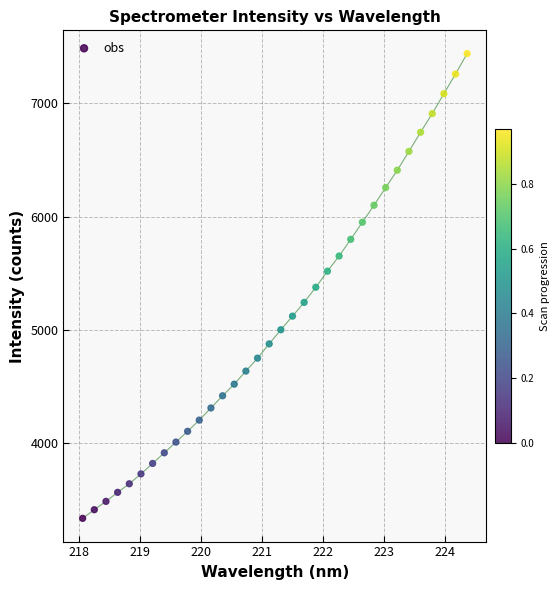

What is the range of X values (max minus min)?

6.3